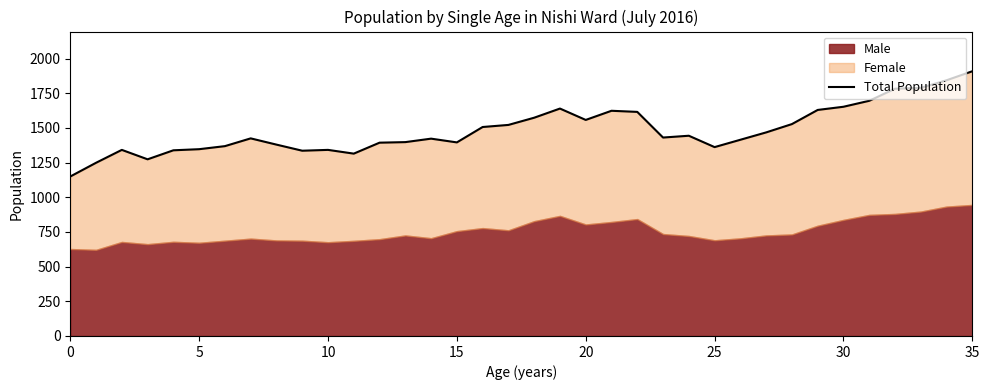

How many data points are above 1431?

17